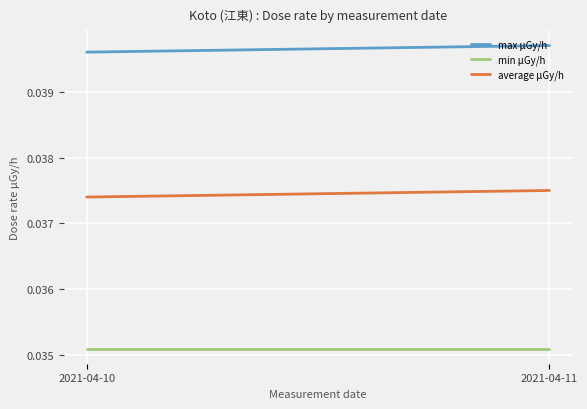

Which series has the largest total across all categories?

max μGy/h